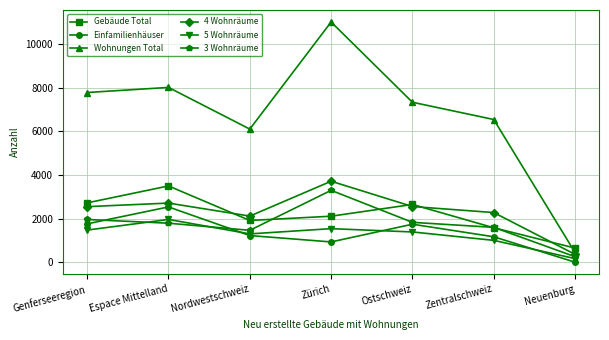

True or false: 5 Wohnräume has more than 2 interior local peaks.

False